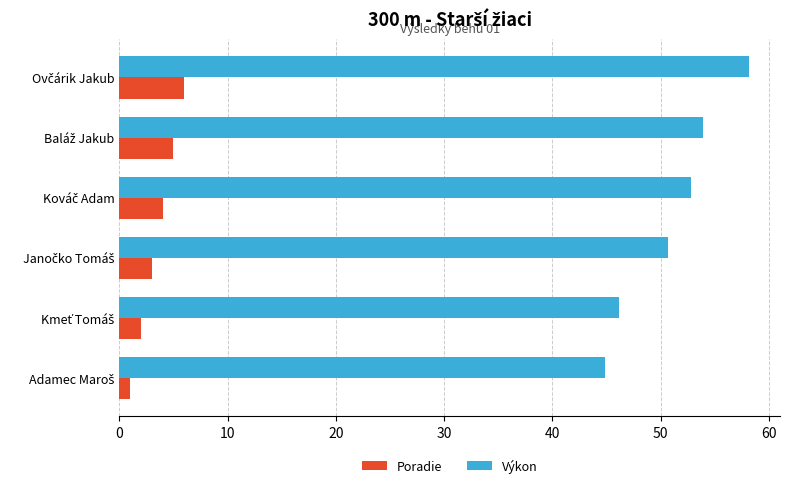

Which series has the largest range (max minus min)?

Výkon